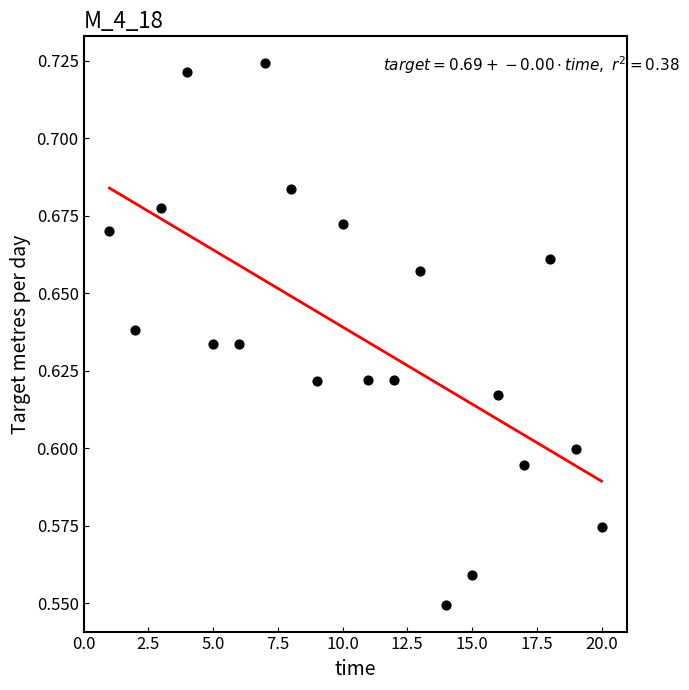

What is the range of X values (max minus min)?

19.0